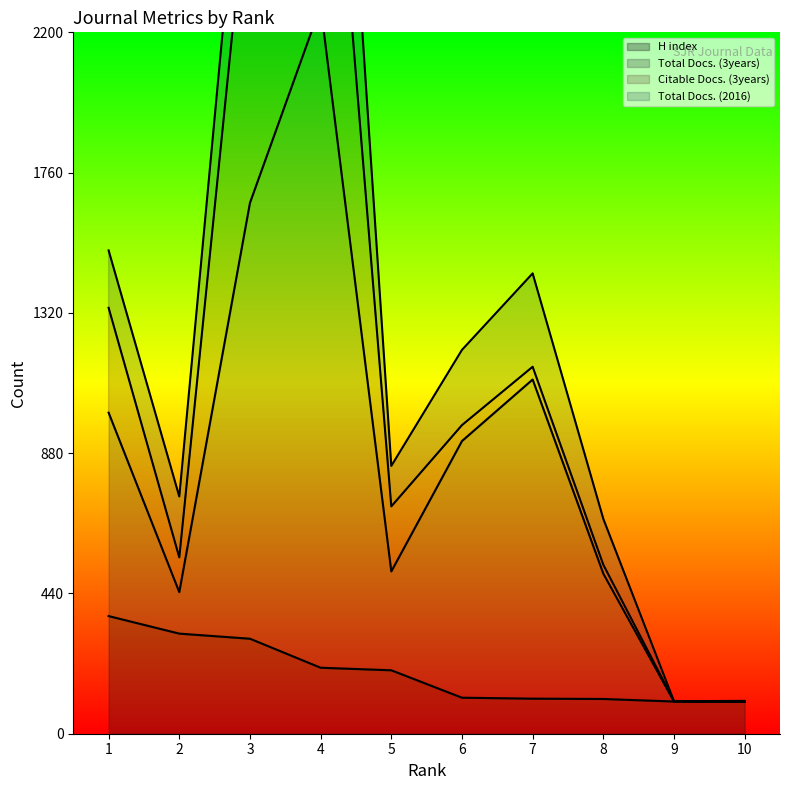

The Total Docs. (3years) series shows 2282 at 4. True or false?

True